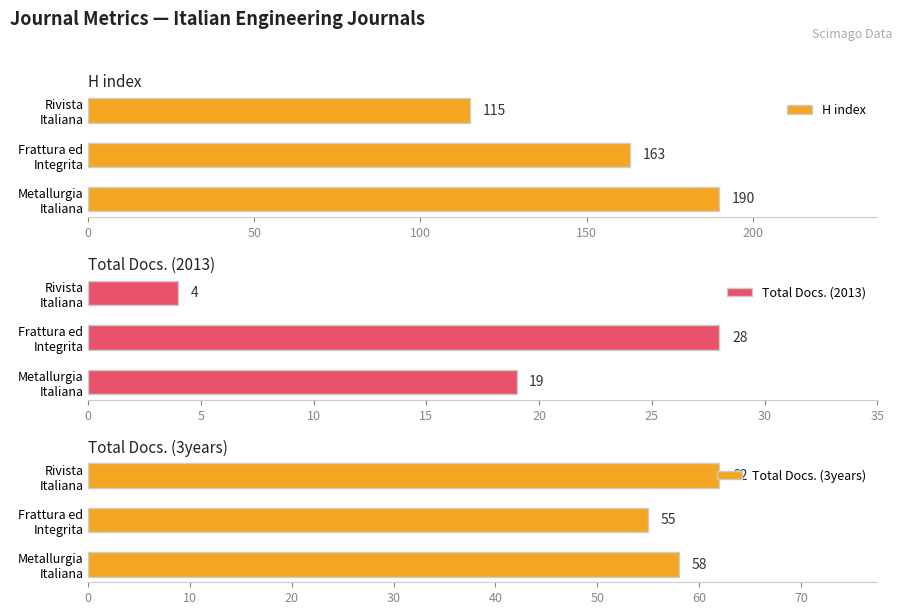

What is the difference between the maximum and minimum values in the Total Docs. (3years) series?

7